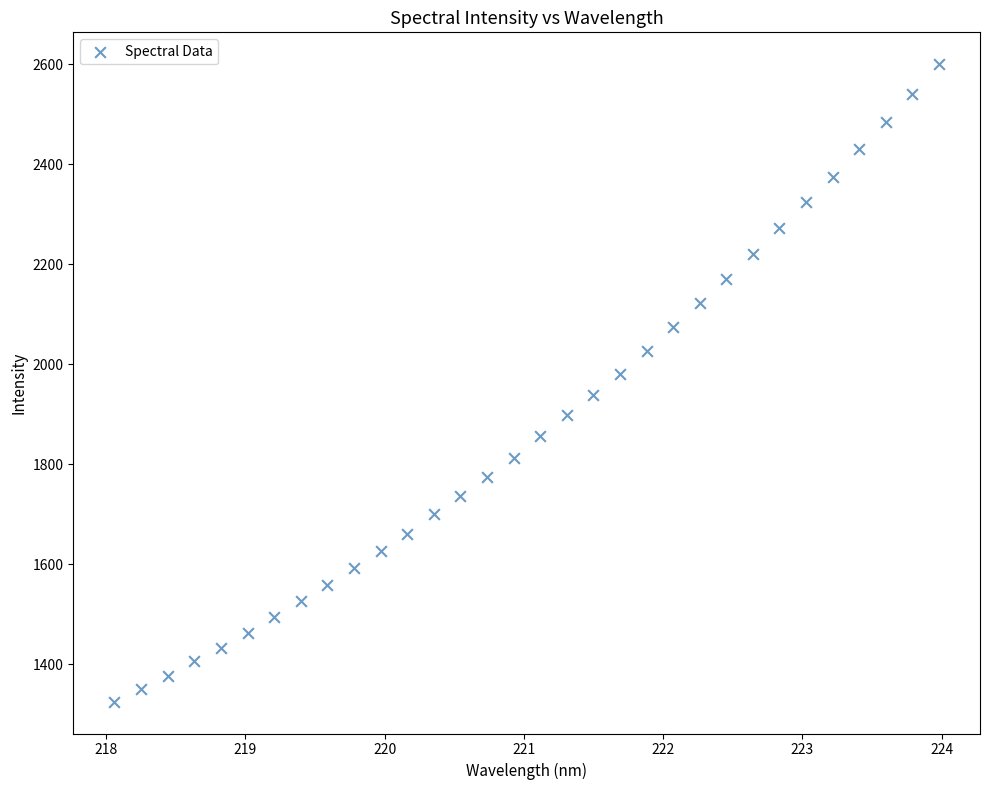

What is the range of Y values (max minus min)?

1274.8